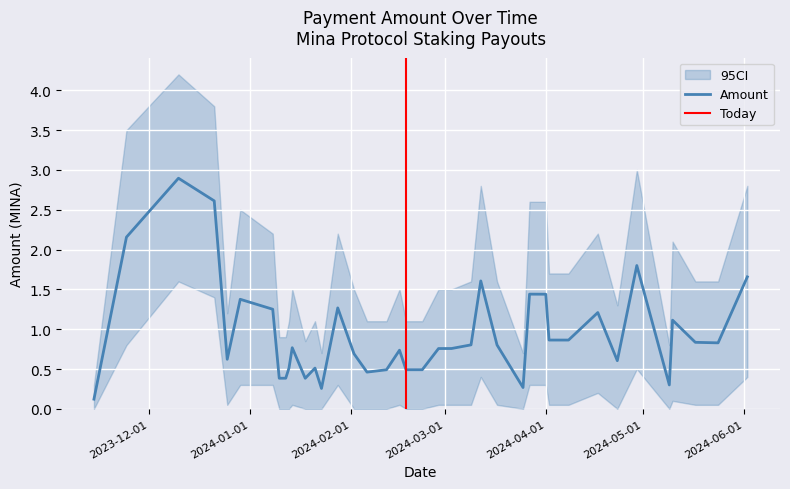

Rank the categories by value from highest to lowest.

2023-12-10, 2023-12-21, 2023-11-24, 2024-04-29, 2024-06-02, 2024-03-12, 2024-03-27, 2024-04-01, 2023-12-29, 2024-01-28, 2024-01-08, 2024-04-17, 2024-05-10, 2024-04-02, 2024-04-08, 2024-05-17, 2024-05-24, 2024-03-09, 2024-03-17, 2024-01-14, 2024-03-03, 2024-02-28, 2024-02-16, 2024-02-02, 2023-12-25, 2024-04-23, 2024-01-13, 2024-01-21, 2024-02-23, 2024-02-18, 2024-02-12, 2024-02-06, 2024-01-12, 2024-01-10, 2024-01-18, 2024-05-09, 2024-03-25, 2024-01-23, 2023-11-14